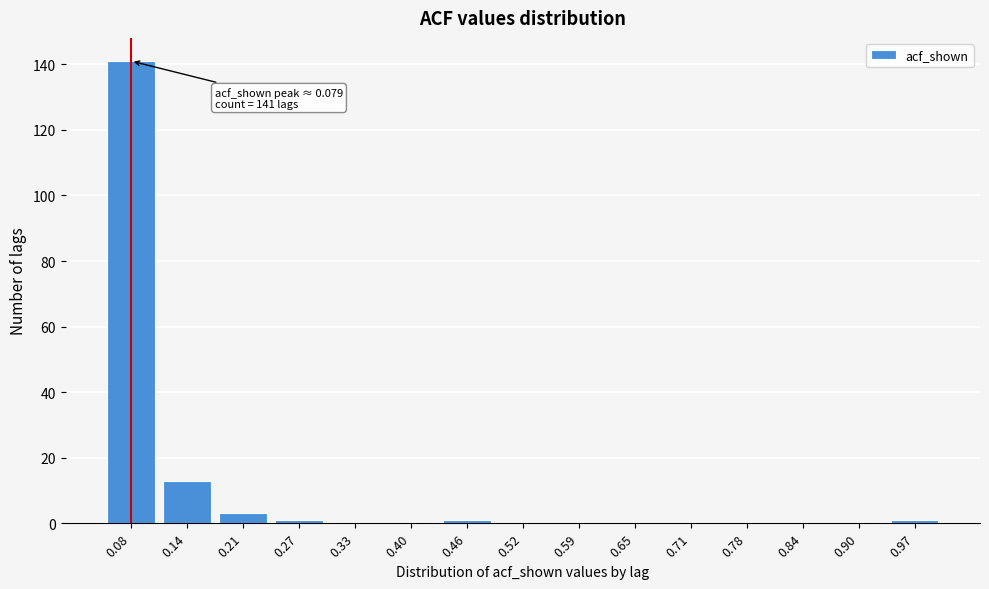

Reading left to right, list all the values displayed in this chart.

0.08=141	0.14=13	0.21=3	0.27=1	0.33=0	0.40=0	0.46=1	0.52=0	0.59=0	0.65=0	0.71=0	0.78=0	0.84=0	0.90=0	0.97=1